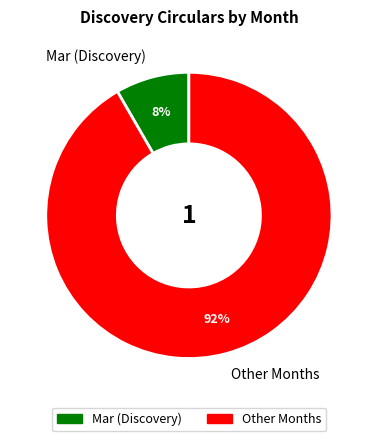

Combined, do Mar (Discovery) and Other Months account for over 50%?

Yes